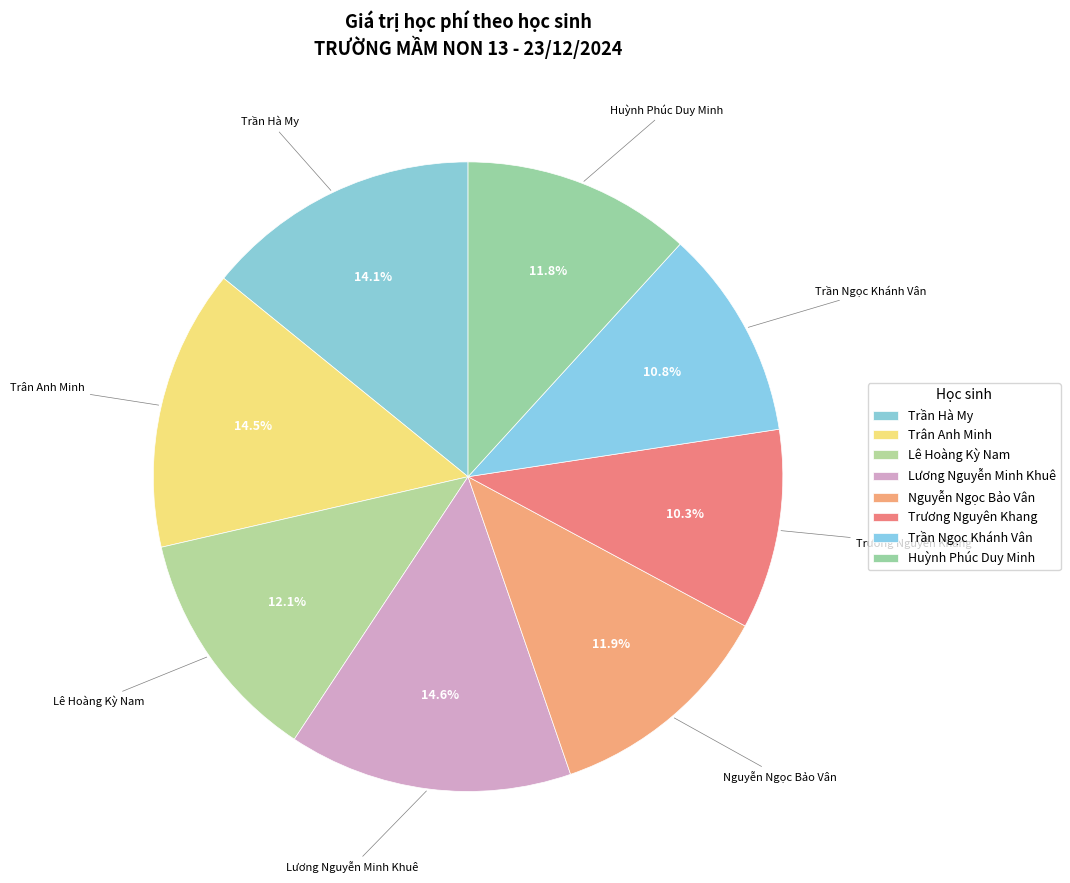

Rank the categories by value from highest to lowest.

Lương Nguyễn Minh Khuê, Trân Anh Minh, Trần Hà My, Lê Hoàng Kỳ Nam, Nguyễn Ngọc Bảo Vân, Huỳnh Phúc Duy Minh, Trần Ngọc Khánh Vân, Trương Nguyên Khang